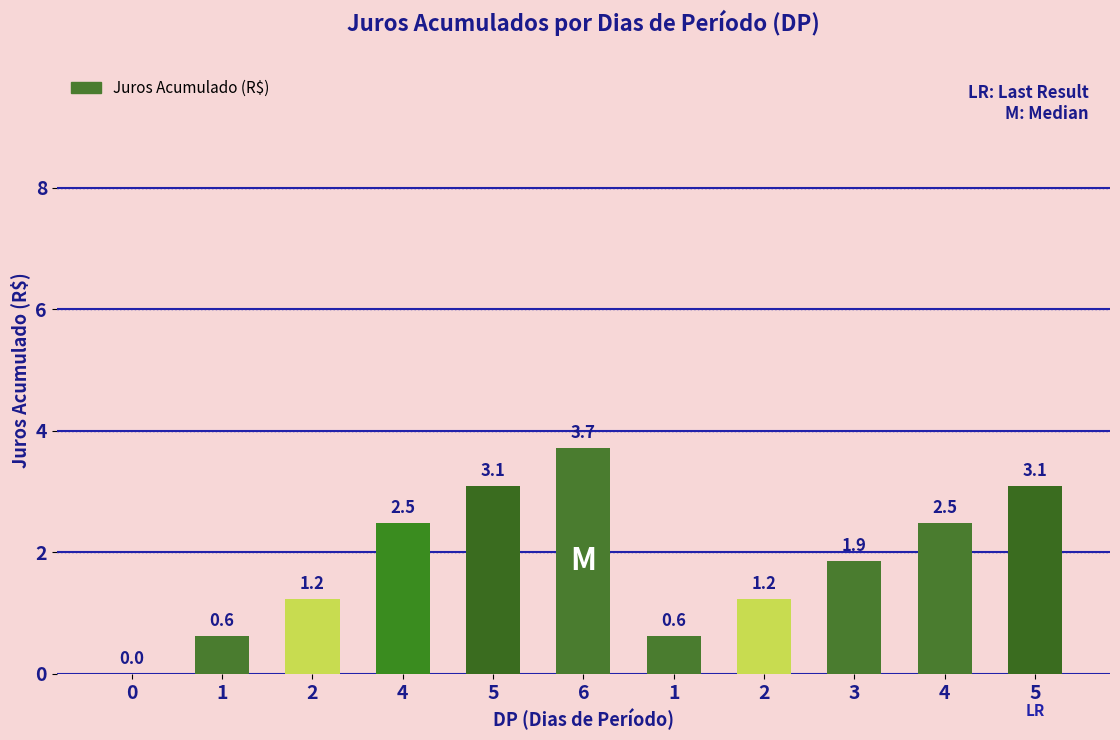

Are the bars horizontal?

No